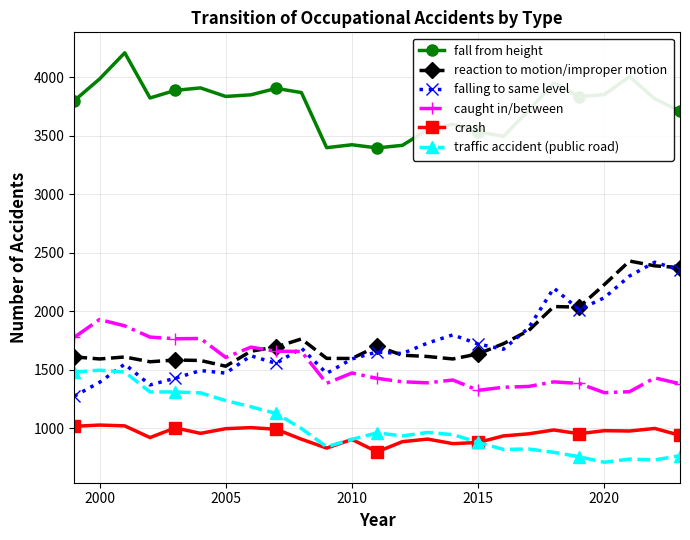

True or false: reaction to motion/improper motion and crash cross at least once.

False